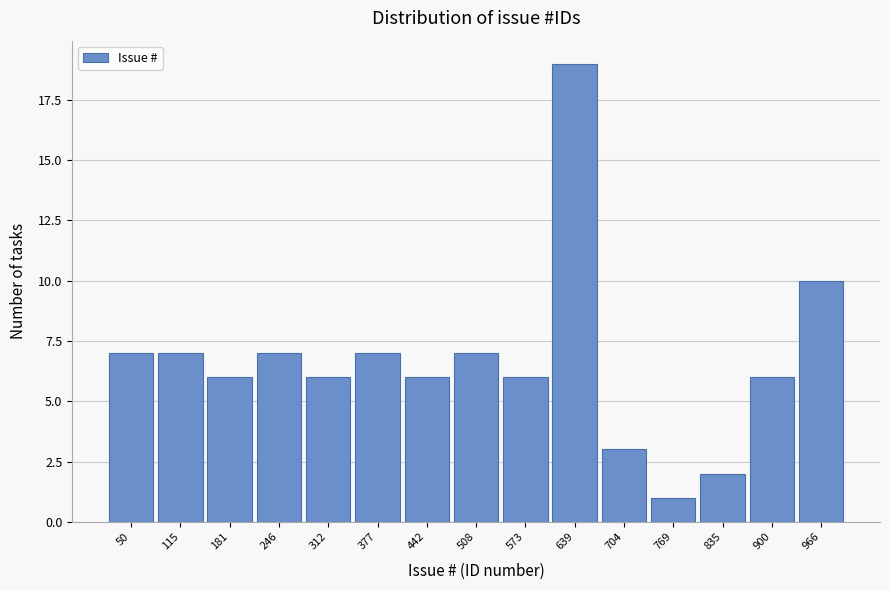

Reading right to left, list all the values displayed in this chart.

10	6	2	1	3	19	6	7	6	7	6	7	6	7	7